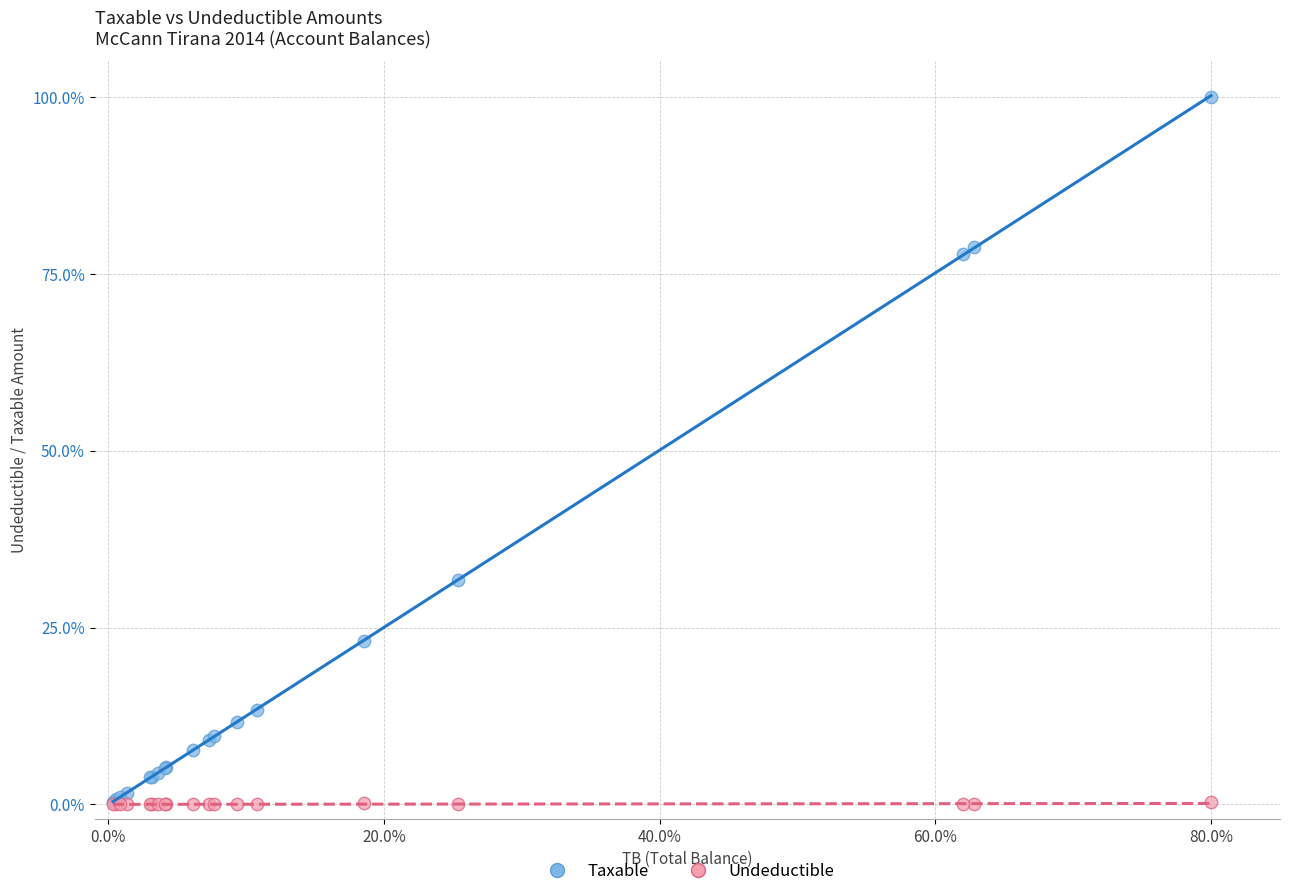

In the Taxable series, what Y value is closest to 50?

31.8